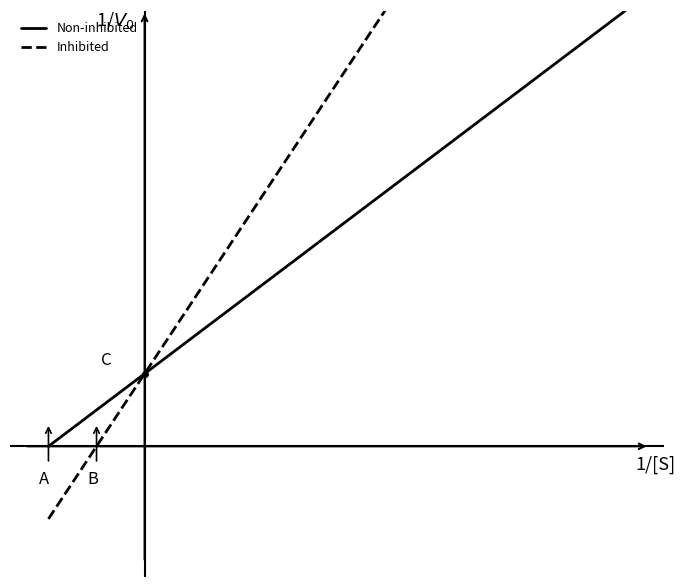

List the series in order of their peak value, lowest first.

Non-inhibited, Inhibited